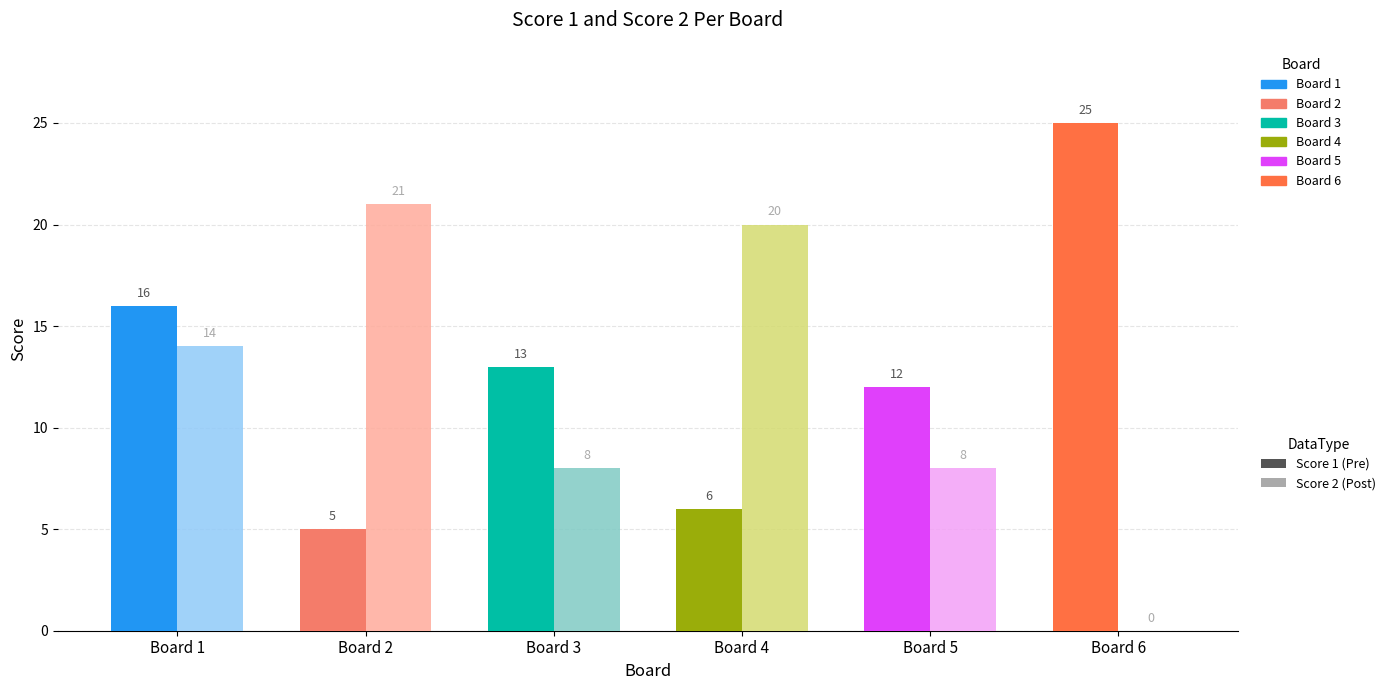

How many categories are shown in the chart?

6